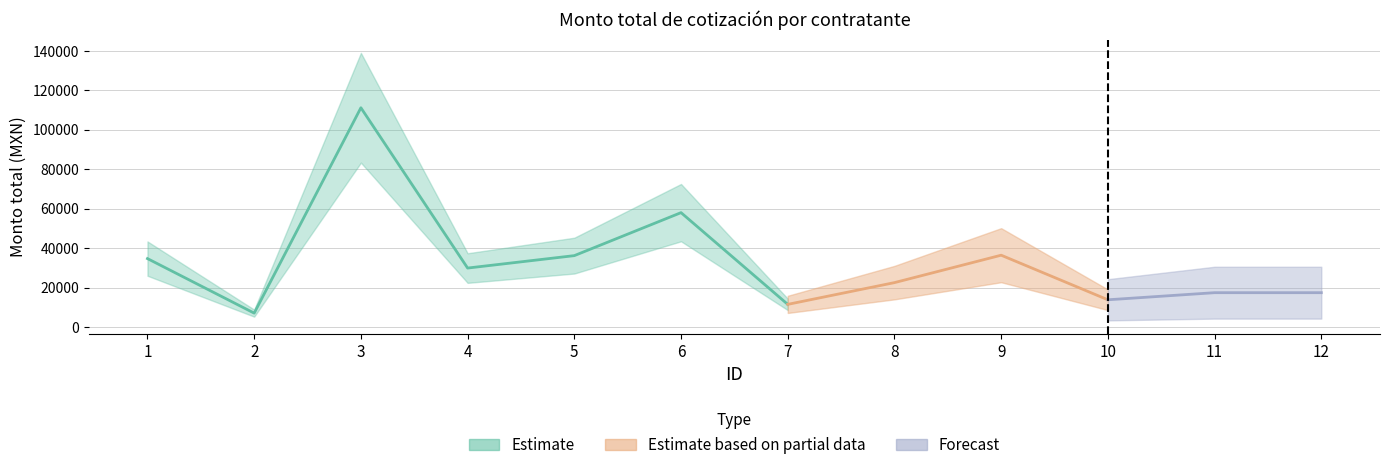

What is the ratio of the value at 12 to the value at 2?

2.4